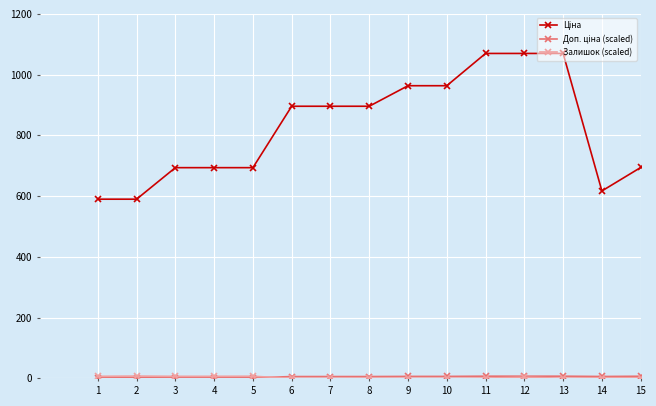

Is this an area chart (filled region under the line)?

No